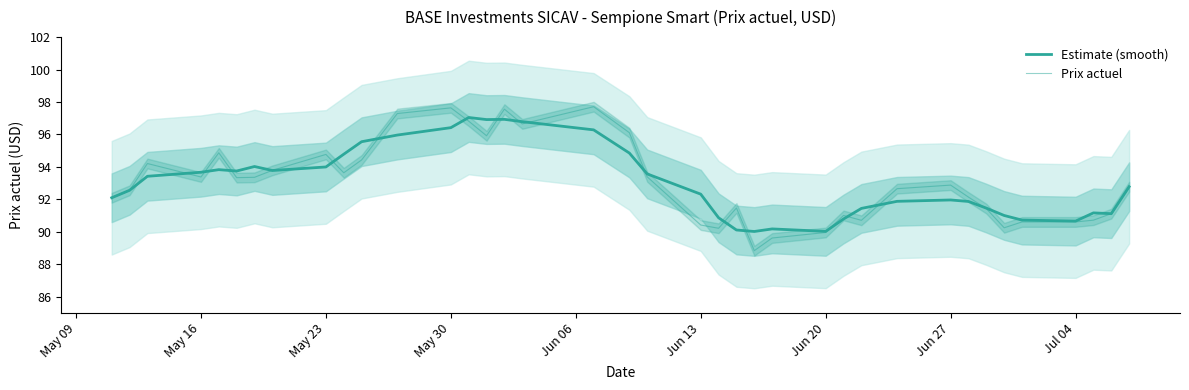

Is this an area chart (filled region under the line)?

No